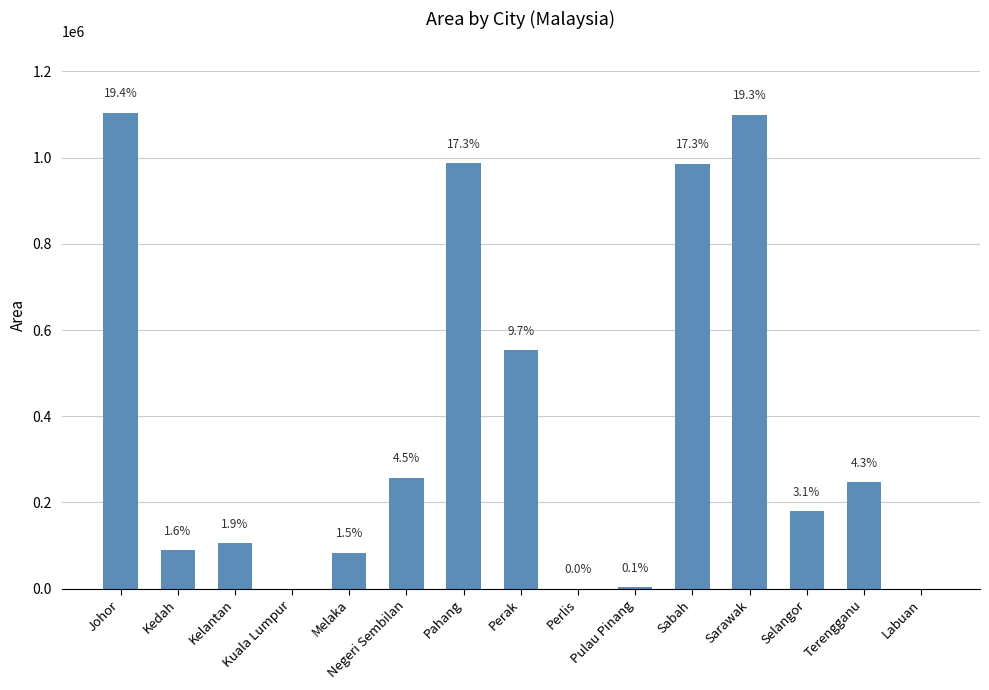

What is the difference between the maximum and minimum values?

1104099.6